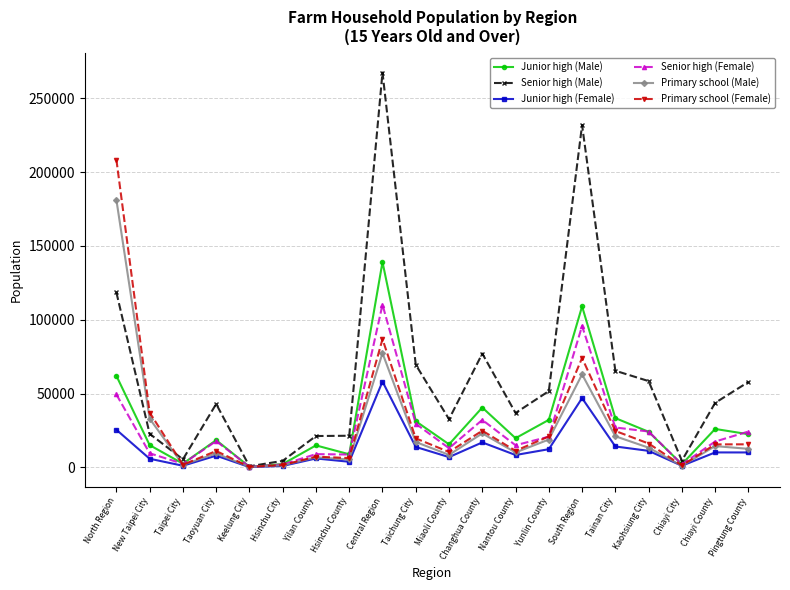

What is the highest value of the Senior high (Male) series?

267548